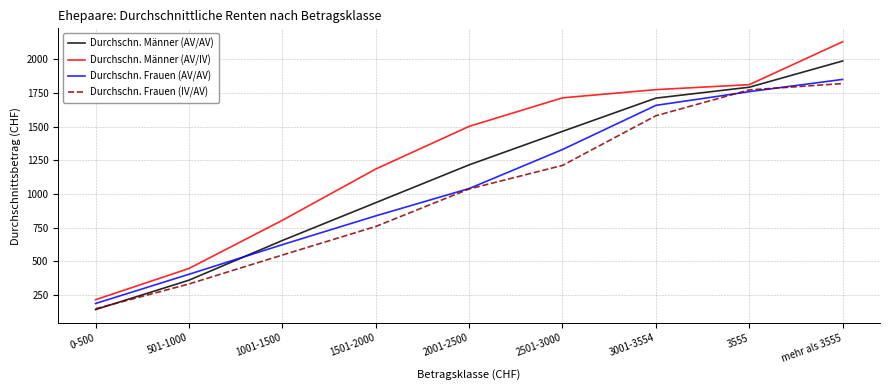

Which series changed the most between 501-1000 and 1001-1500?

Durchschn. Männer (AV/IV)